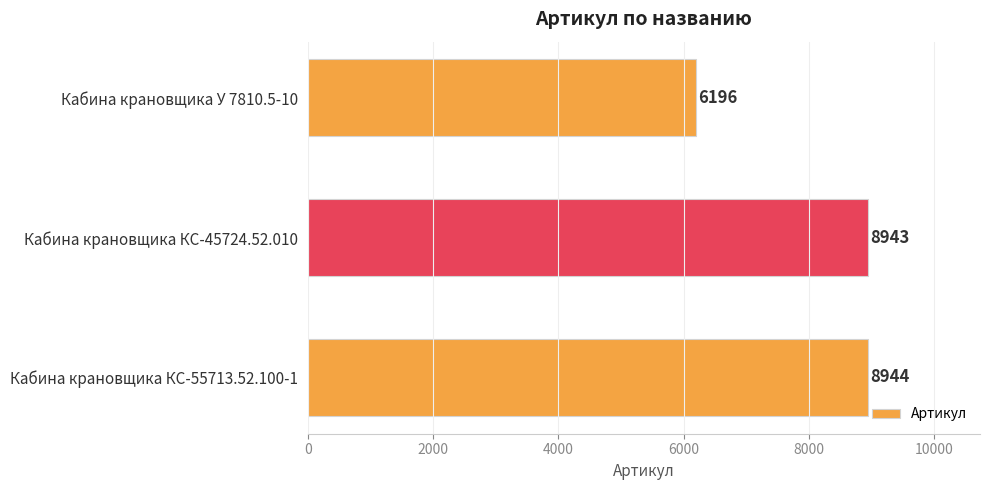

At which label is the value closest to 7570?

Кабина крановщика КС-45724.52.010